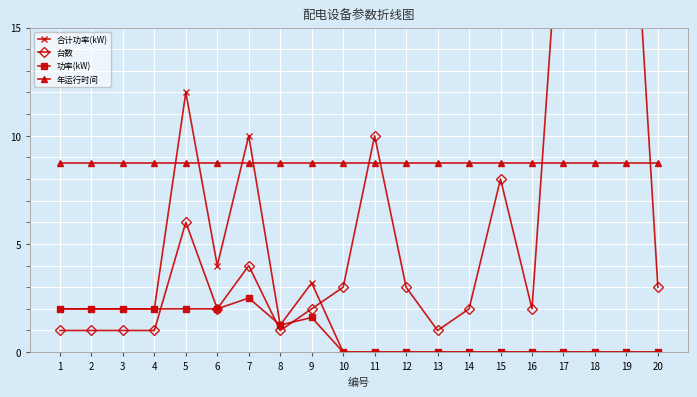

At which label does 台数 first exceed 3?

5